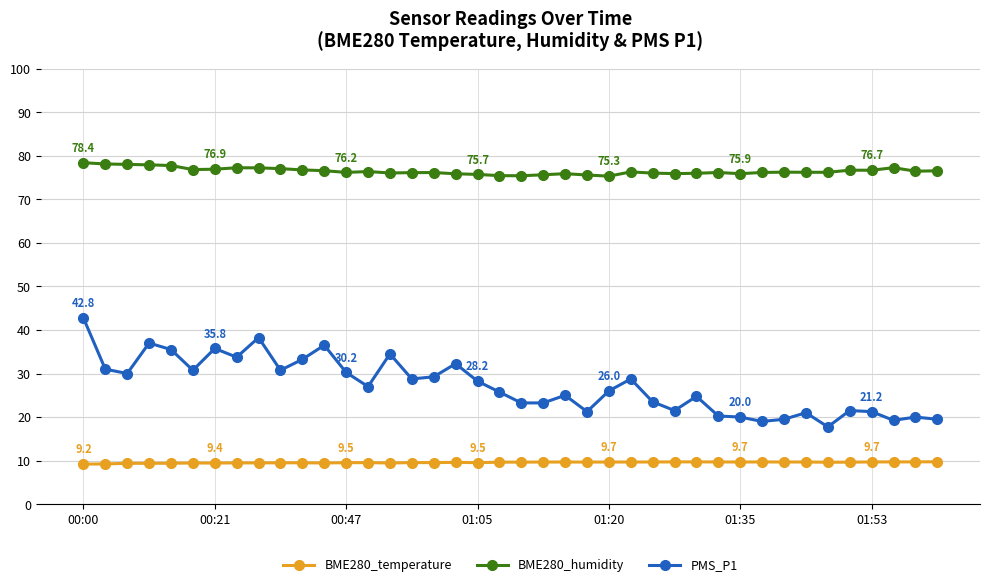

What is the greatest value displayed?

78.4